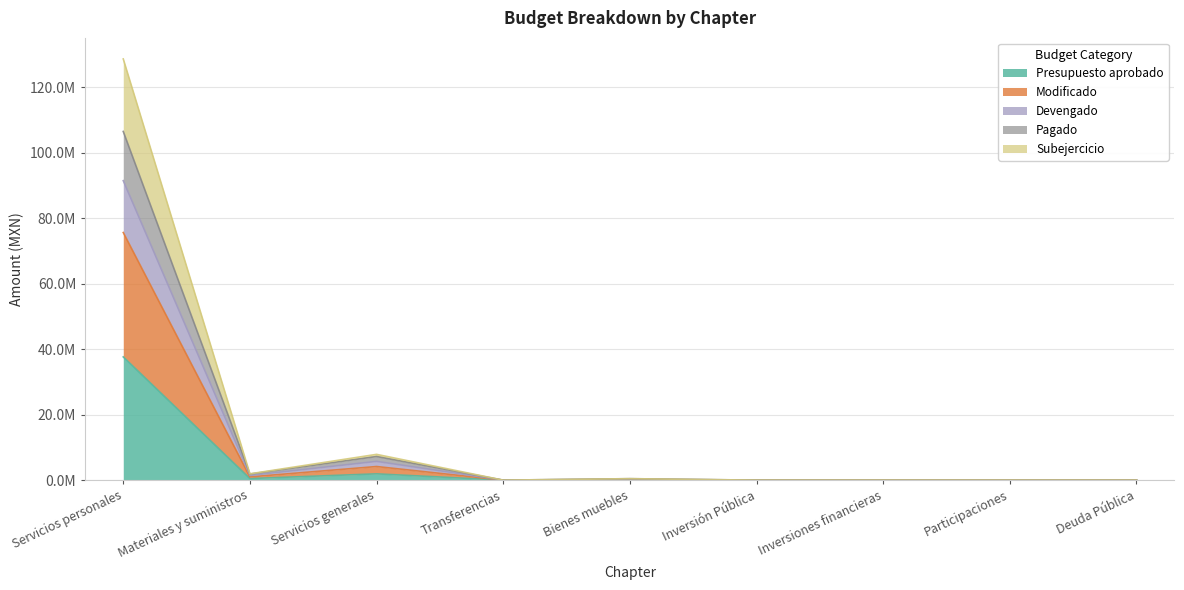

What is the value of the Subejercicio point at the 2nd from the left?

997481.9